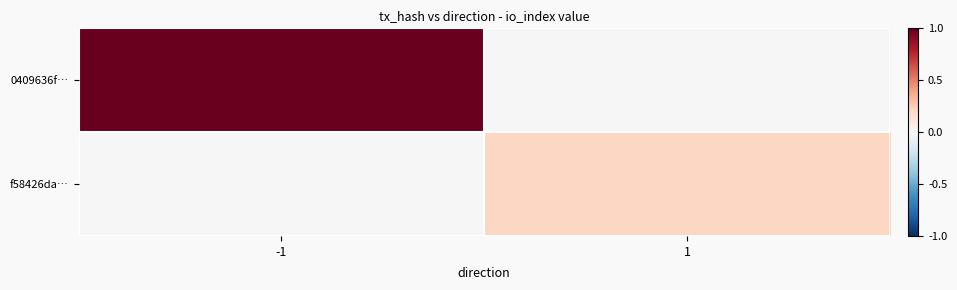

Which series has the largest total across all categories?

0409636f…